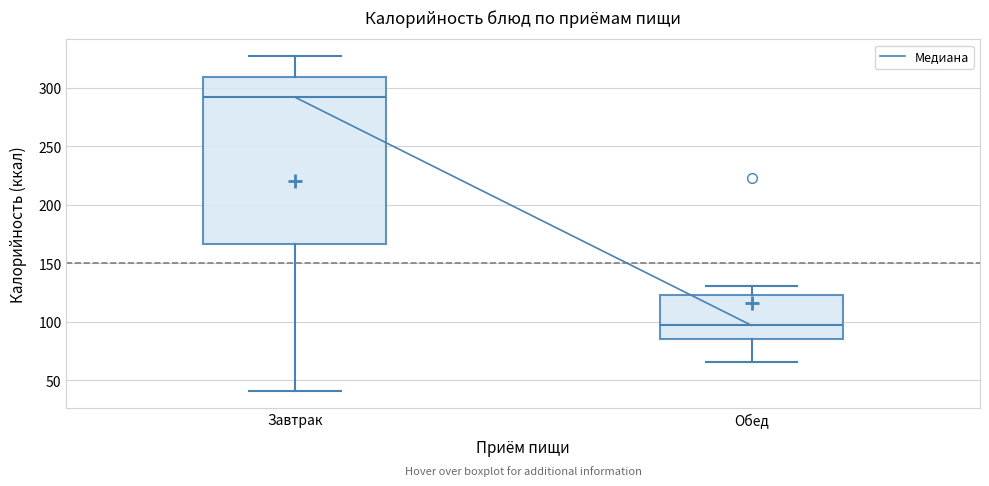

Reading left to right, read every box against the y-axis: the position of its median line, the range the box covers, and the ends of its whiskers. The values are not printed on the chart, so give them approximately, as read against the axis.

Завтрак: median 290, box 165 to 310, whiskers 40 to 325
Обед: median 95, box 85 to 125, whiskers 65 to 130